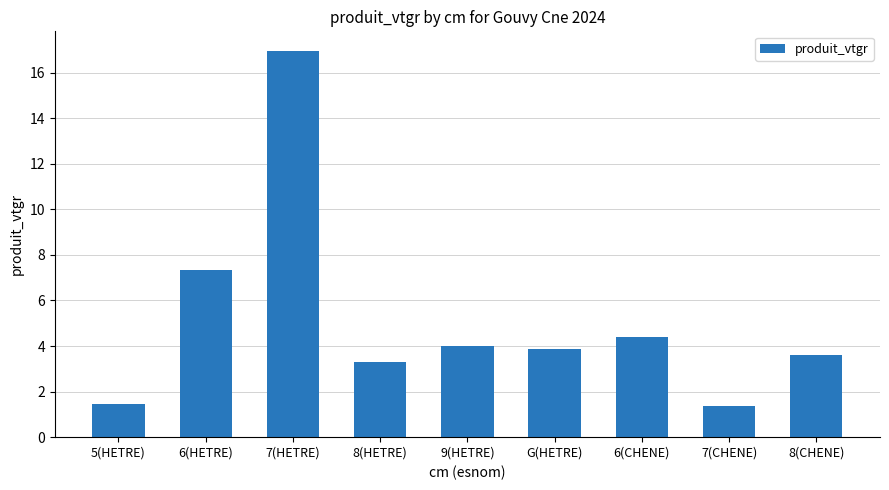

Approximately how many times larger is the value at 7(HETRE) compared to 6(CHENE)?

3.9